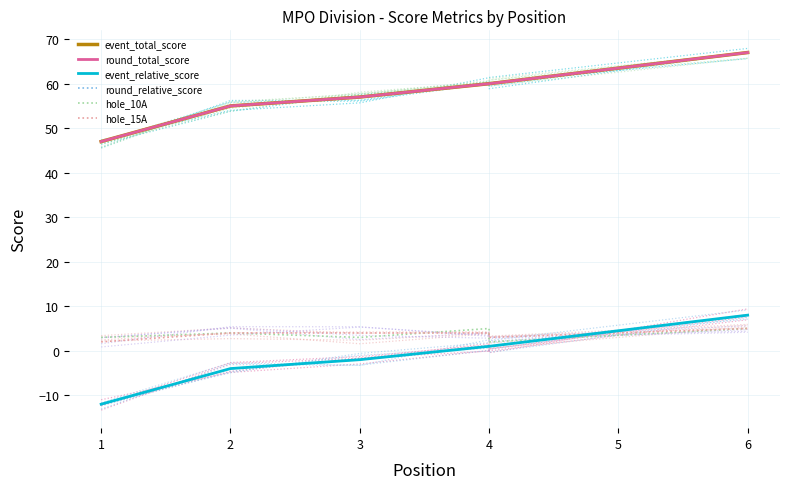

The value of round_total_score at 4 is 60. True or false?

True